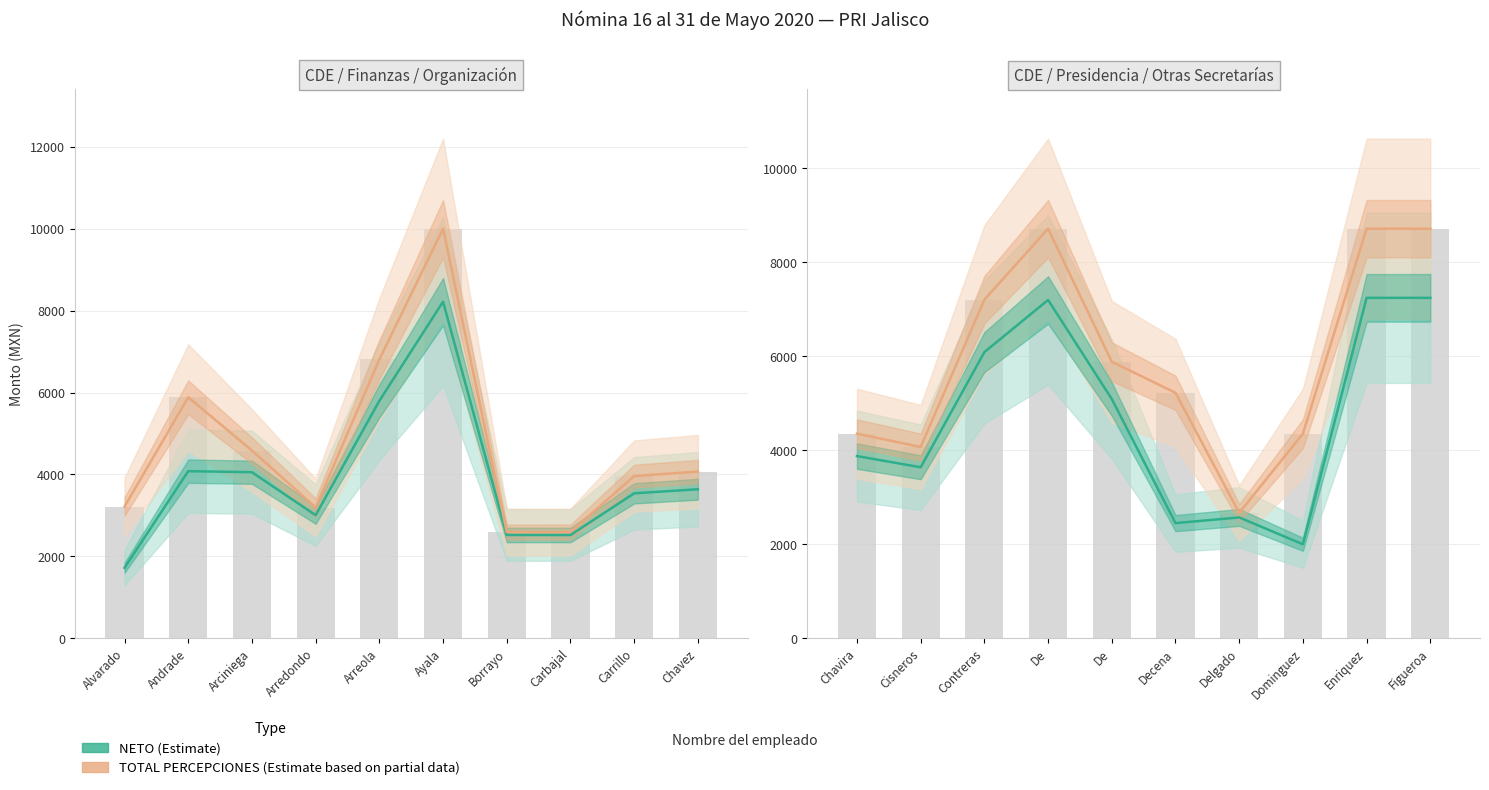

What is the value of the NETO (Estimate) bar at the 1st from the left?

3876.0